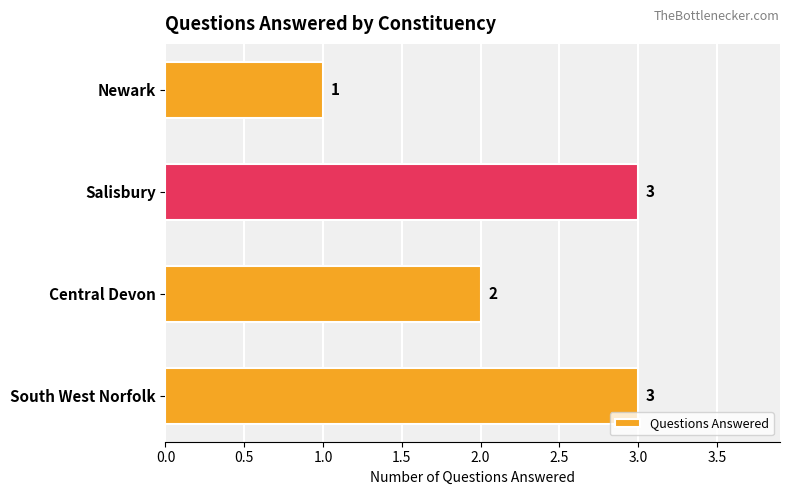

Which has a higher value, Newark or South West Norfolk?

South West Norfolk